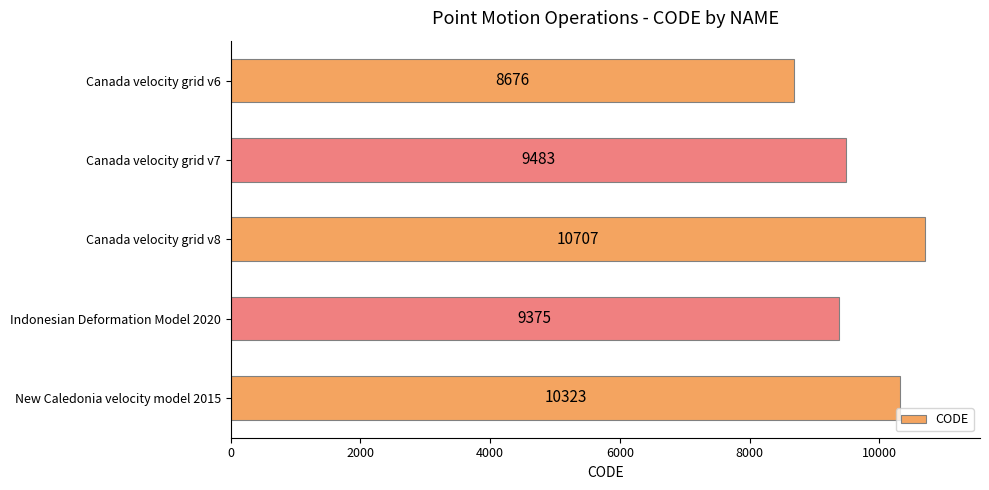

Does the chart contain any negative values?

No